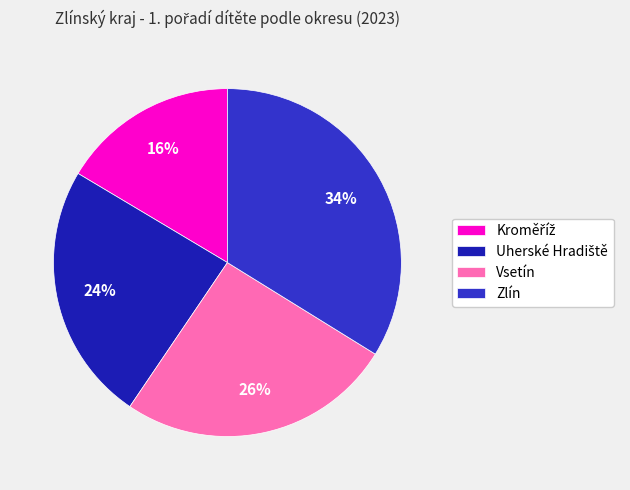

Count the number of slices in the pie.

4